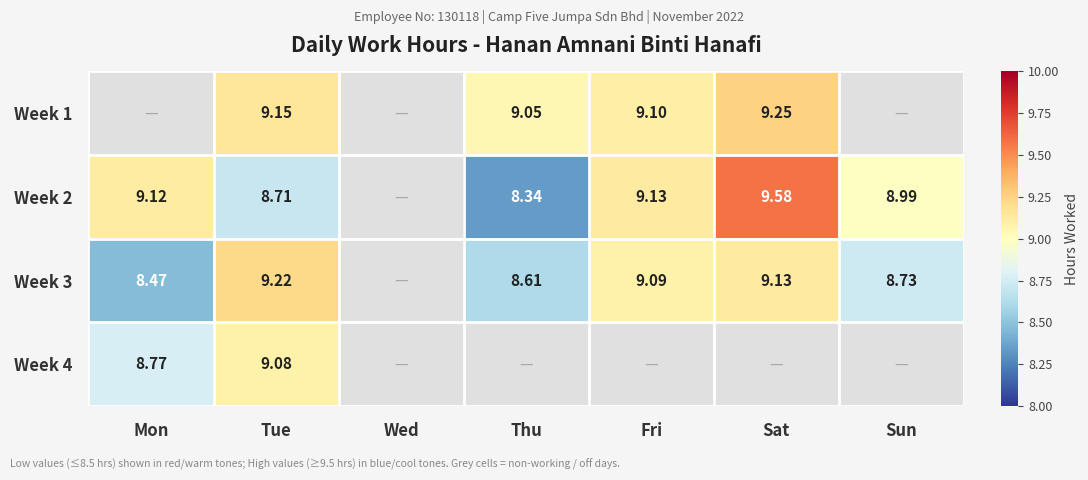

Is the value of Week 1 at Fri greater than the value of Week 4 at Sat?

No